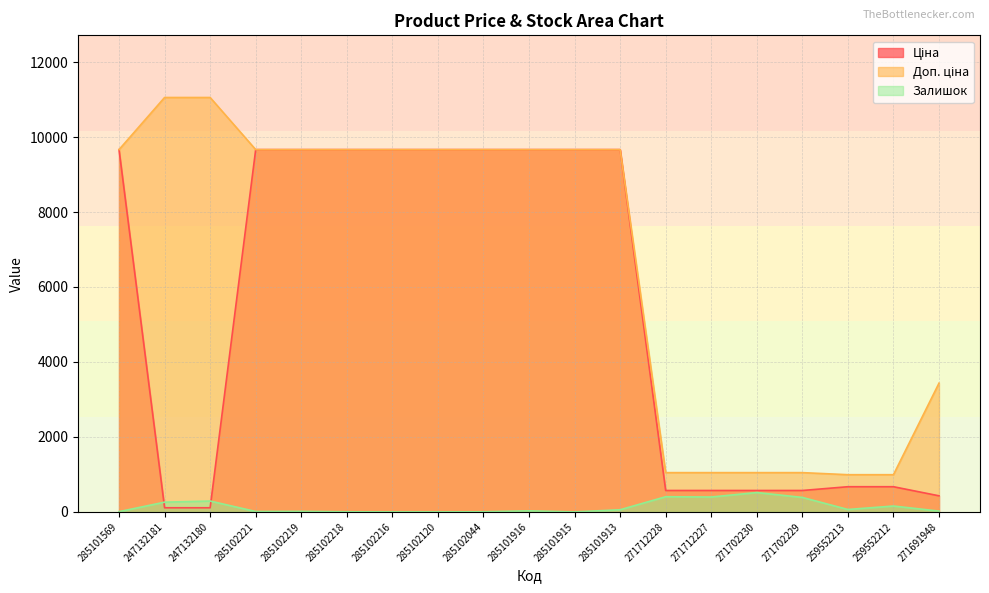

How many lines are shown in the chart?

3